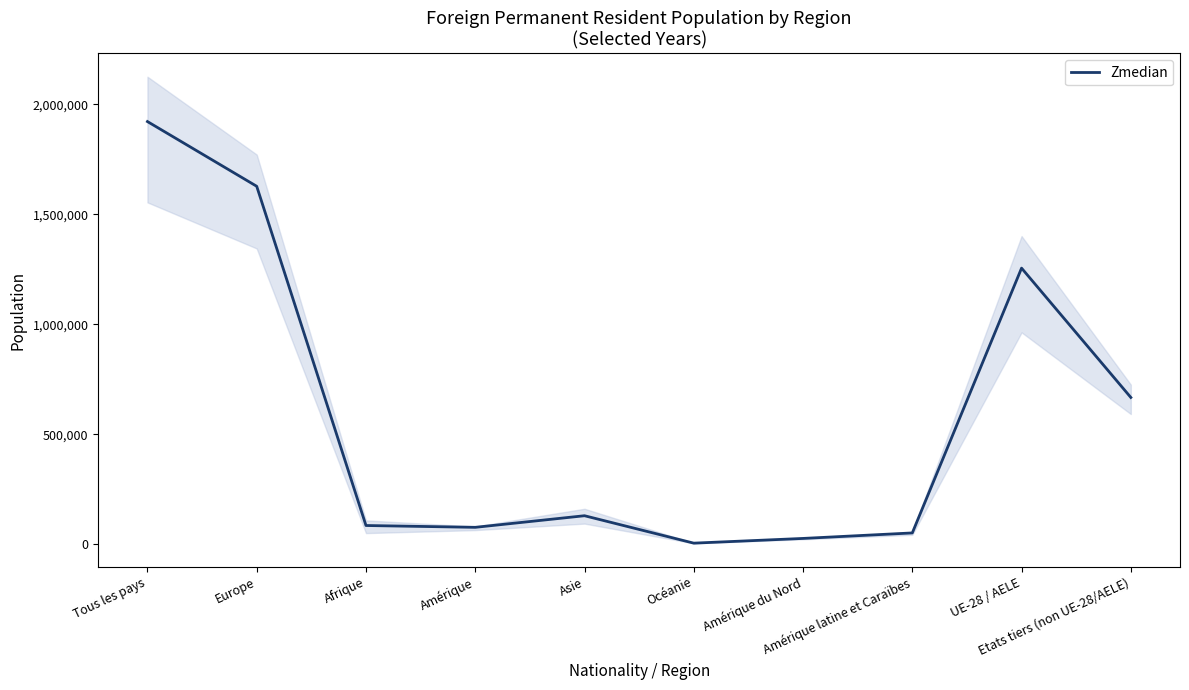

List the labels in order of value, smallest first.

Océanie, Amérique du Nord, Amérique latine et Caraïbes, Amérique, Afrique, Asie, Etats tiers (non UE-28/AELE), UE-28 / AELE, Europe, Tous les pays